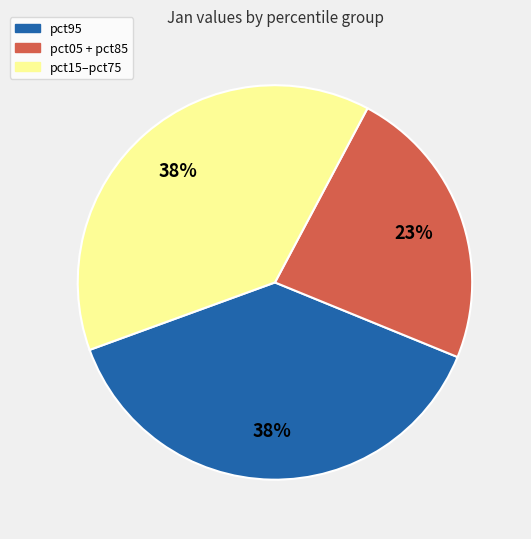

Is there a majority slice in this chart?

No